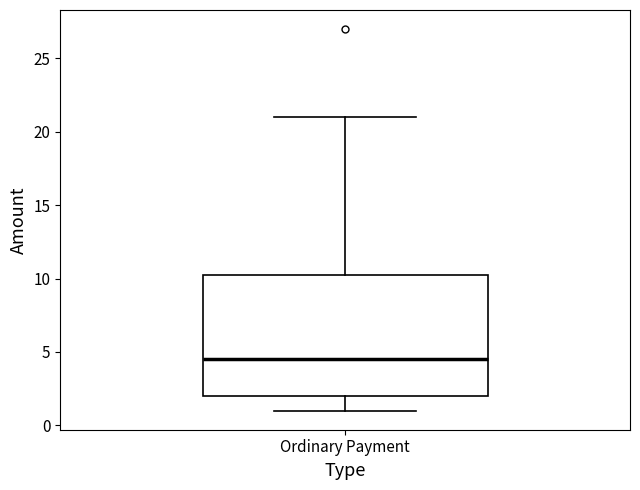

Read this box plot against the y-axis: the position of the median line, the range covered by the box, and the ends of both whiskers. The values are not printed on the chart, so give them approximately, as read against the axis.

median 4.5, box 2.0 to 10.5, whiskers 1.0 to 21.0